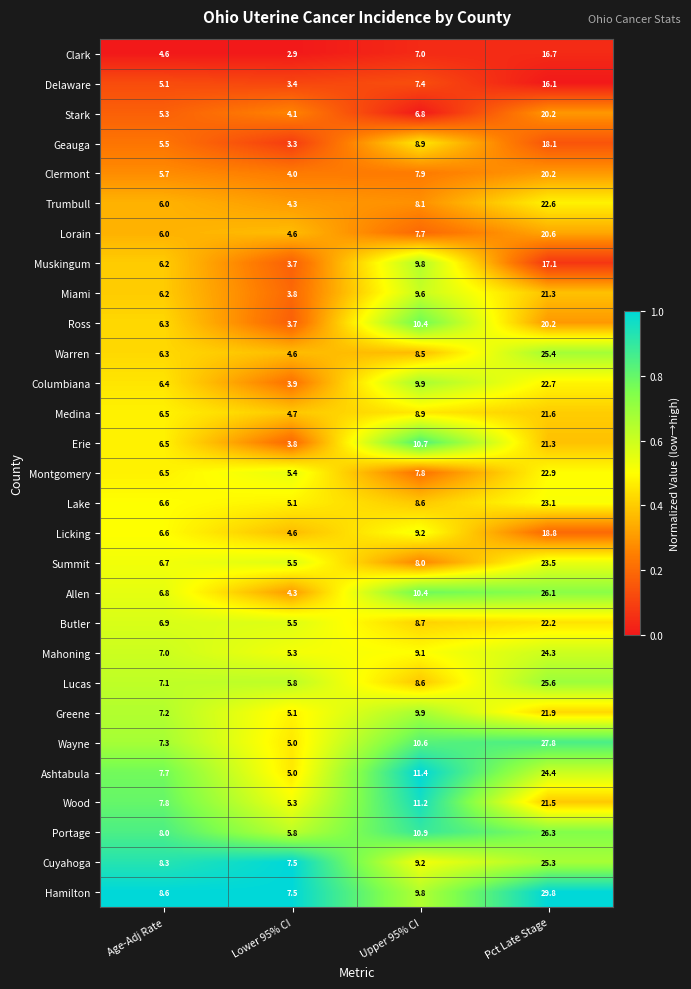

Which series changed the most between Age-Adj Rate and Upper 95% CI?

Erie